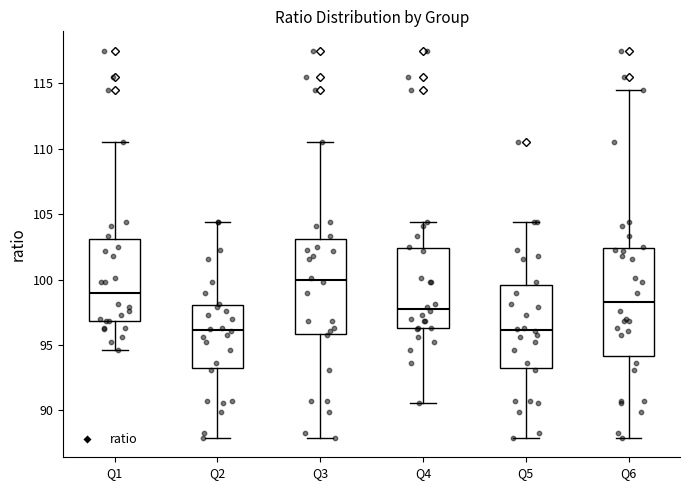

Reading left to right, read every box against the y-axis: the position of its median line, the range the box covers, and the ends of its whiskers. The values are not printed on the chart, so give them approximately, as read against the axis.

Q1: median 99.0, box 97.0 to 103.0, whiskers 94.5 to 110.5
Q2: median 96.0, box 93.0 to 98.0, whiskers 88.0 to 104.5
Q3: median 100.0, box 96.0 to 103.0, whiskers 88.0 to 110.5
Q4: median 98.0, box 96.5 to 102.5, whiskers 90.5 to 104.5
Q5: median 96.0, box 93.0 to 99.5, whiskers 88.0 to 104.5
Q6: median 98.5, box 94.0 to 102.5, whiskers 88.0 to 114.5